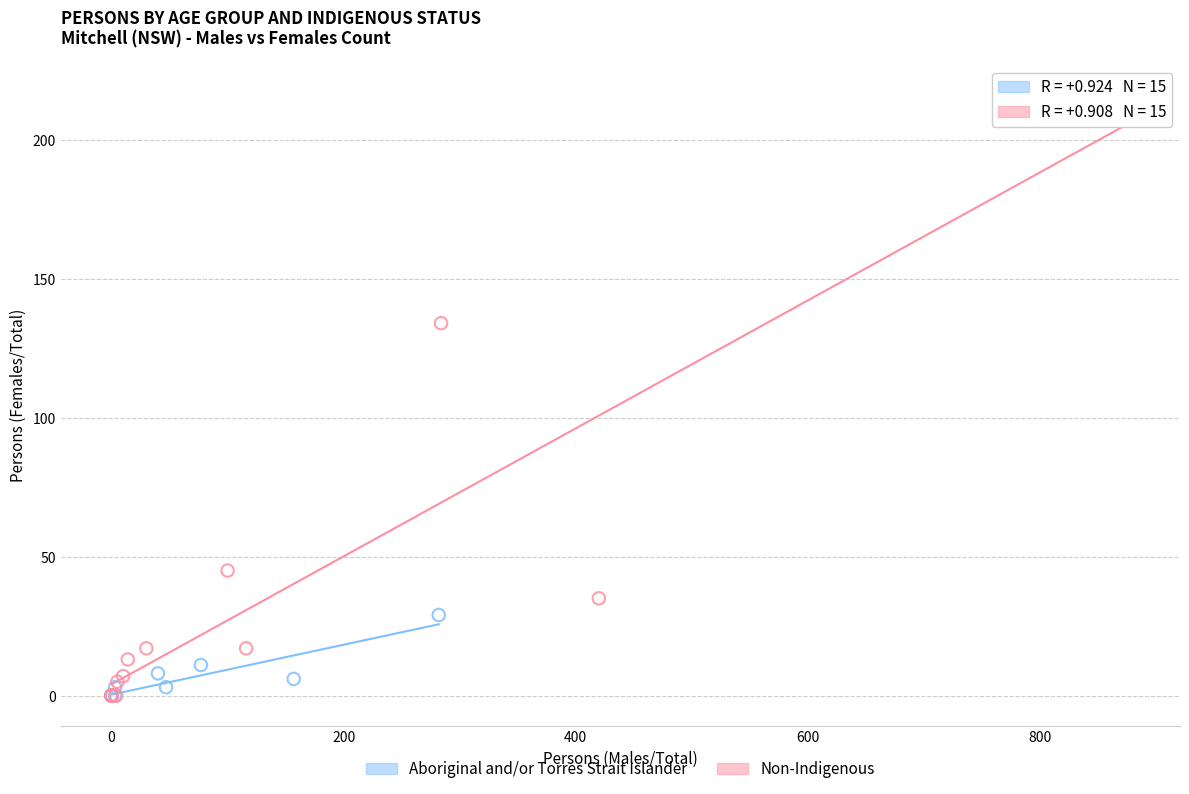

Which series has the largest Y range (max minus min)?

Non-Indigenous